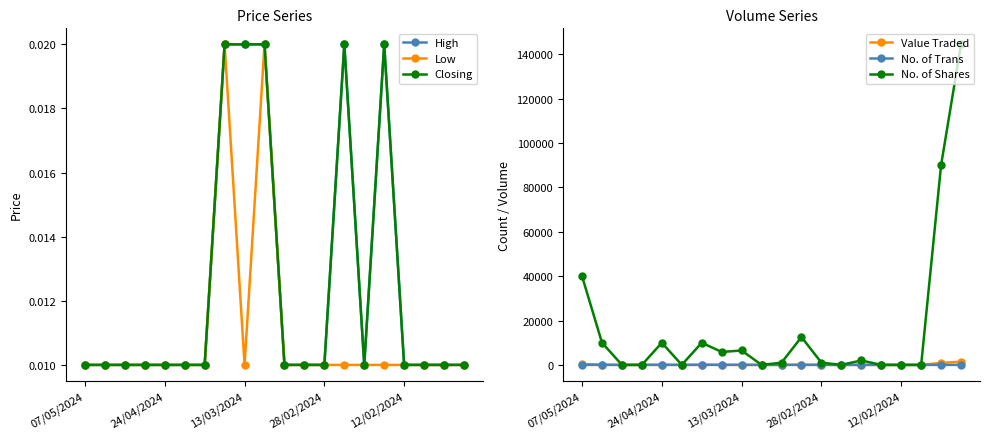

Which series has the largest total across all categories?

No. of Shares